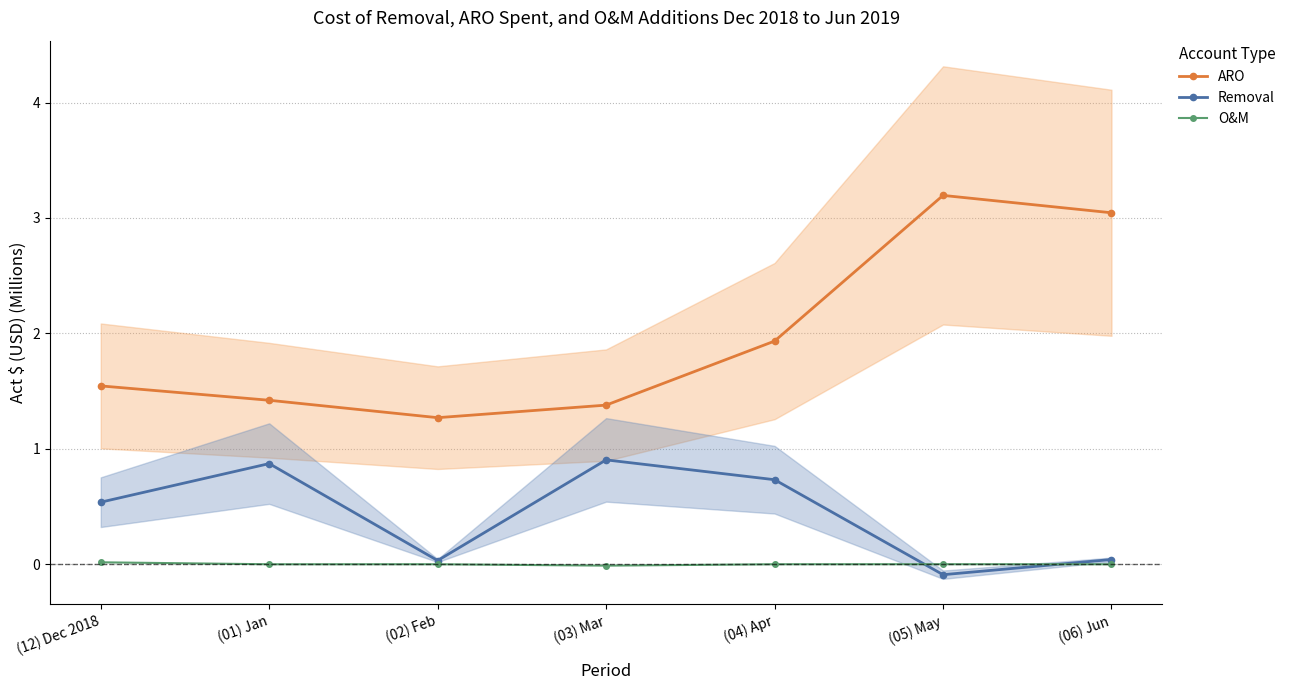

True or false: ARO and Removal intersect in this chart.

False